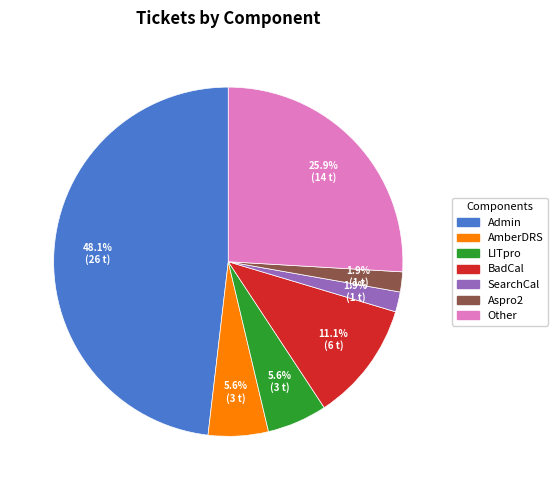

Which category has the biggest portion of the pie?

Admin